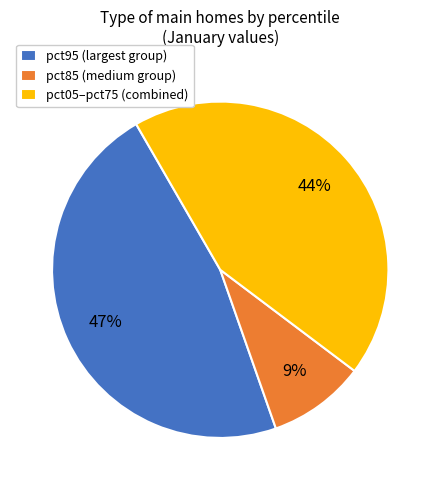

Combined, do pct05–pct75 (combined) and pct95 (largest group) account for over 50%?

Yes